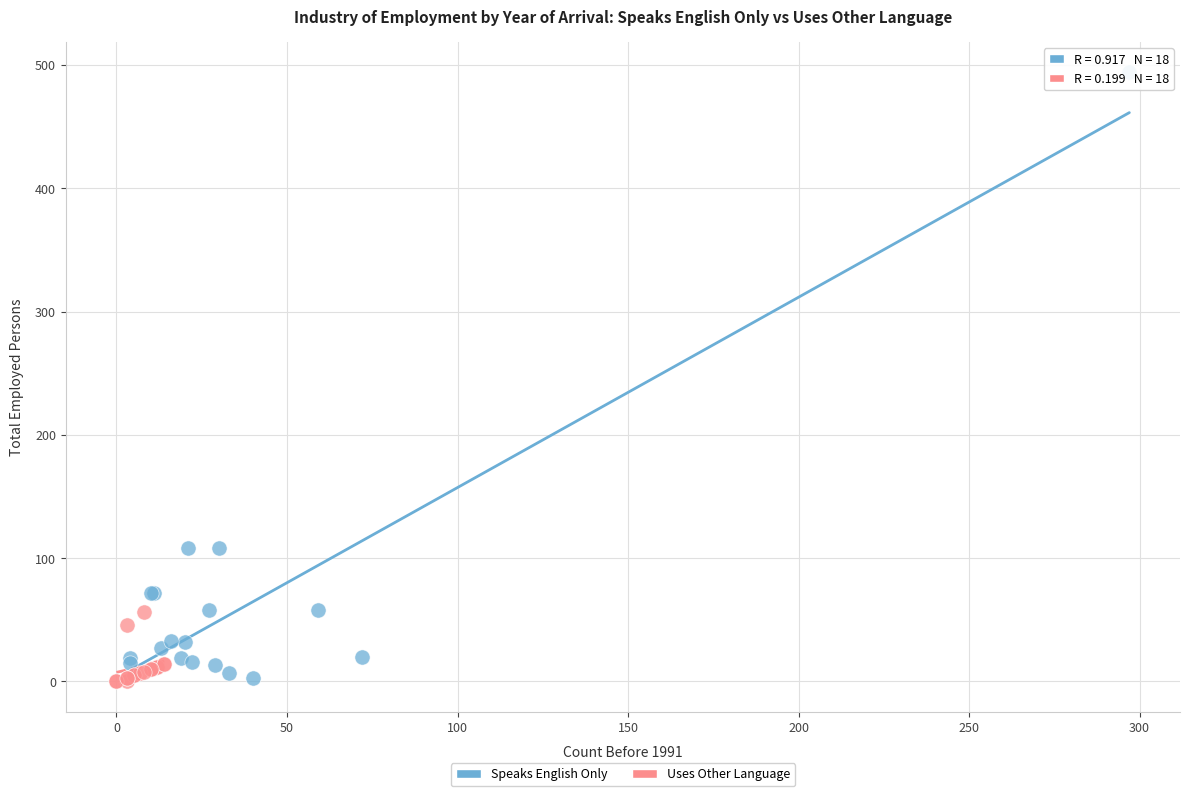

Which series has the largest Y range (max minus min)?

Speaks English Only